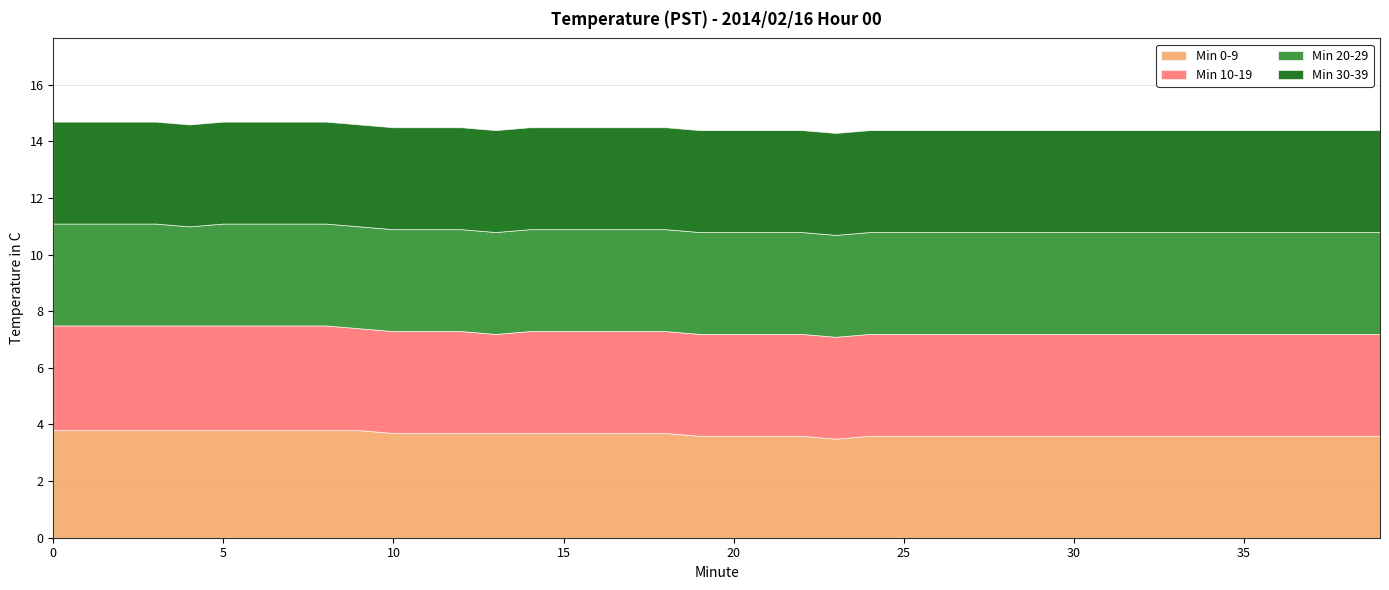

What is the greatest value displayed?

3.8